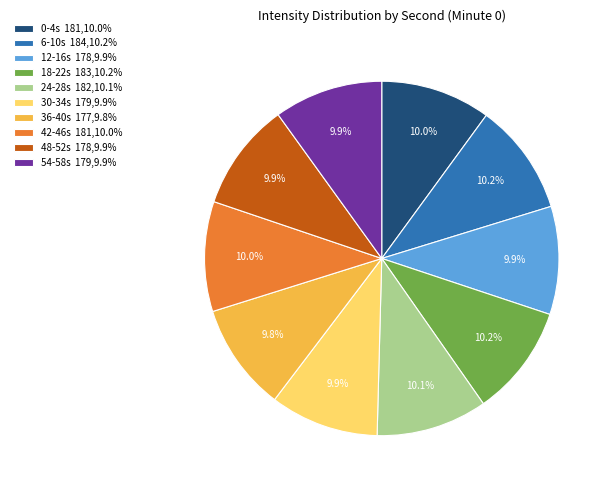

What percentage do 48-52s 178,9.9% and 6-10s 184,10.2% together represent?

20.1%